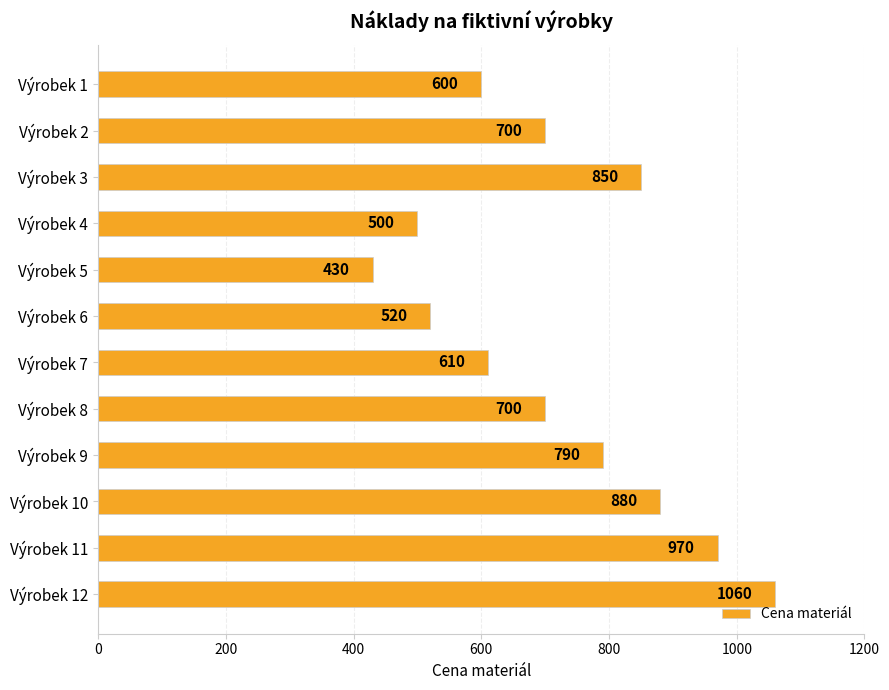

Does the chart contain any negative values?

No